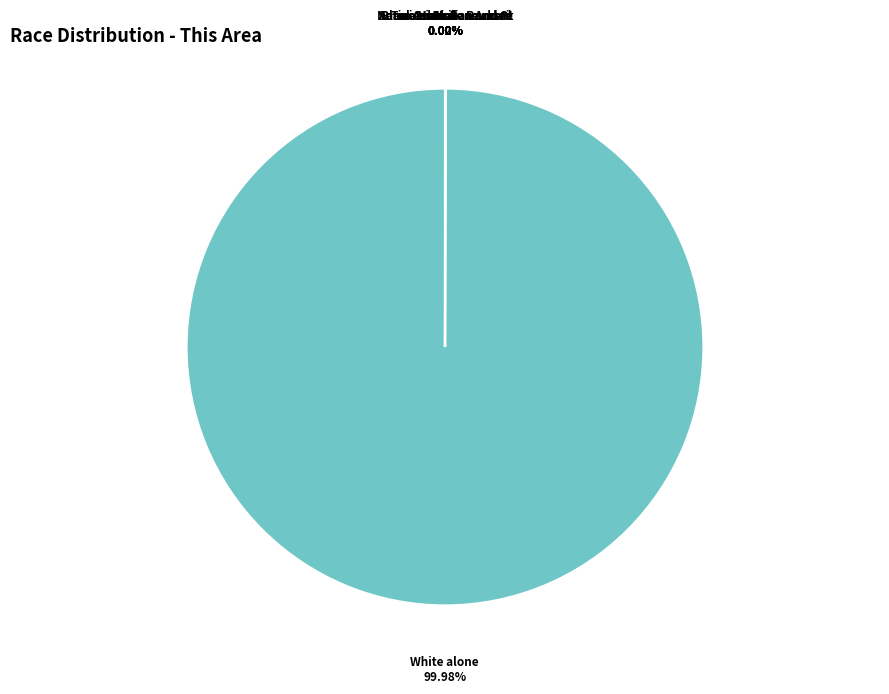

Does any single category account for the majority?

Yes